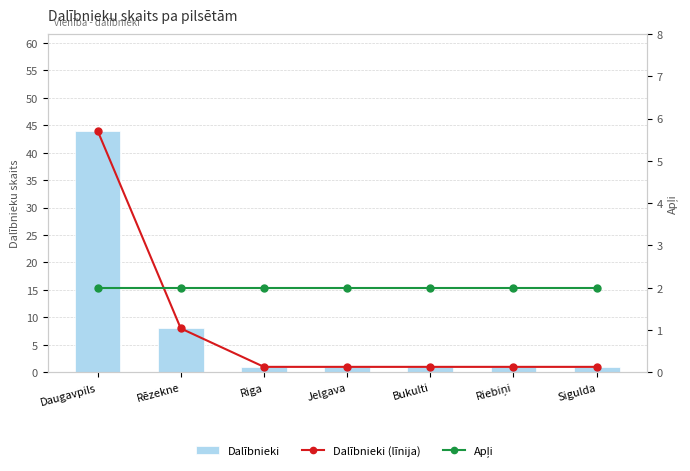

Is it true that Dalībnieki (līnija) equals 28 at Daugavpils?

False